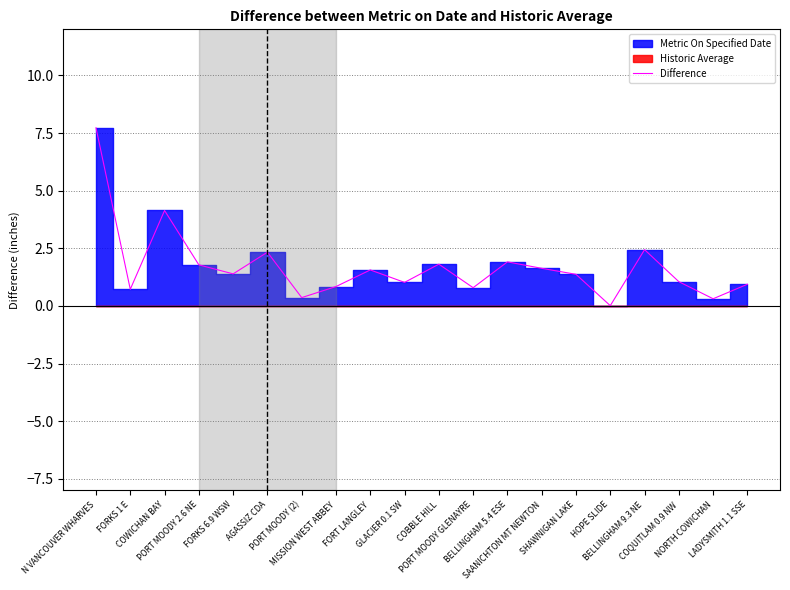

Approximately how many times larger is the value at N VANCOUVER WHARVES compared to FORT LANGLEY?

5.0